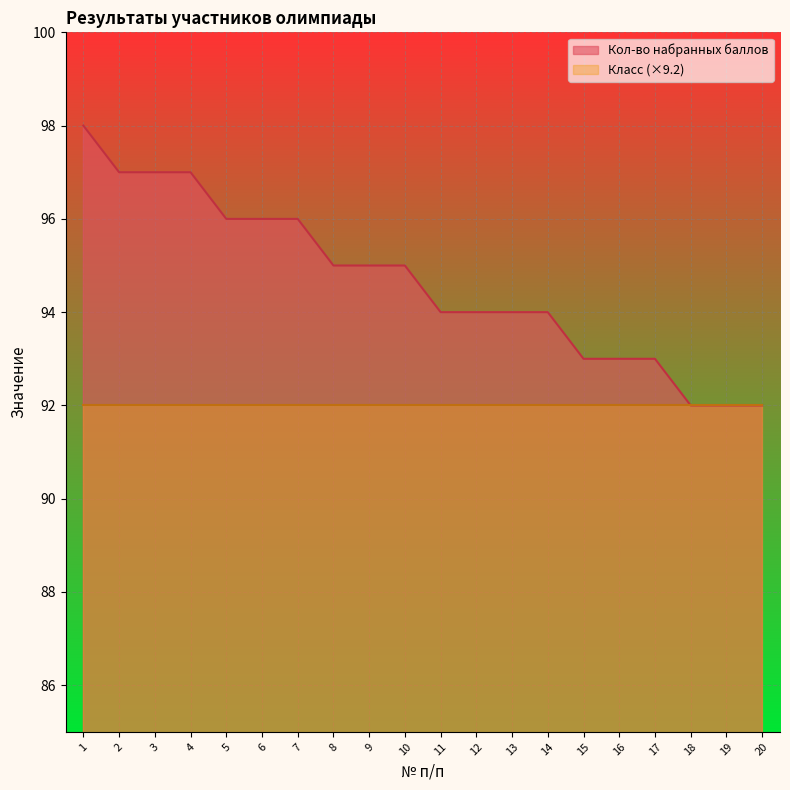

Which has a higher value, 6 or 14?

6